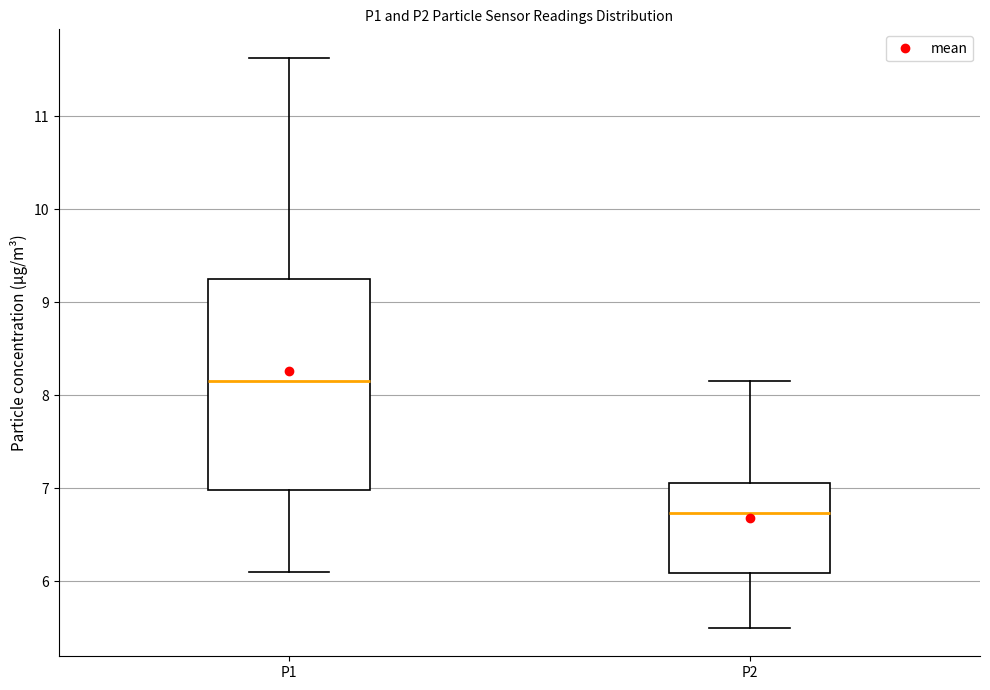

Comparing the boxes themselves (not the whiskers), which one is the tallest?

P1